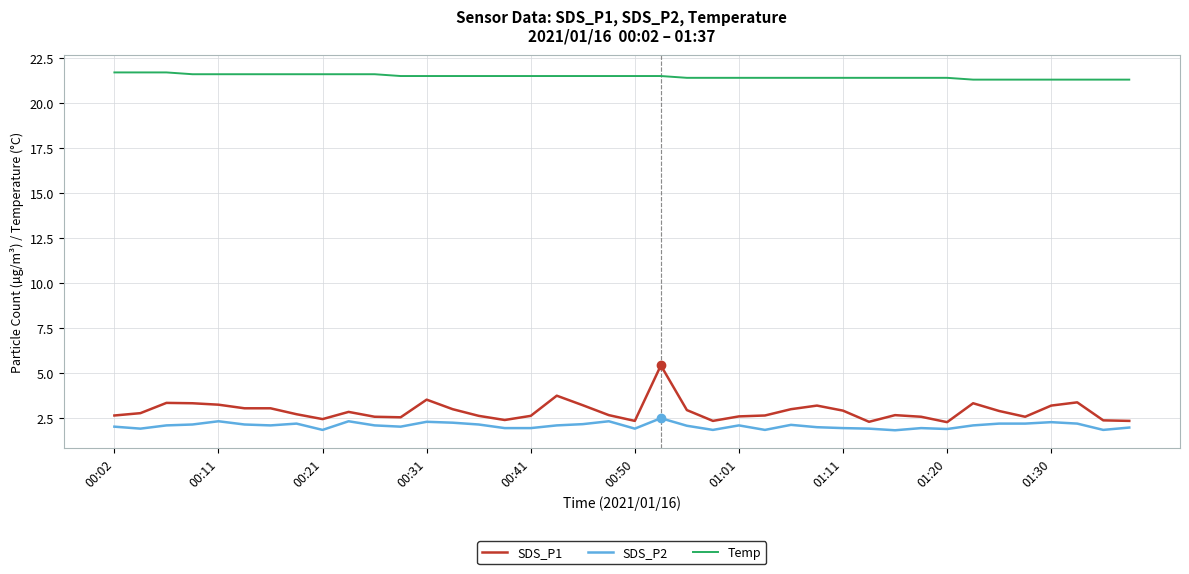

Which series has the largest total across all categories?

Temp